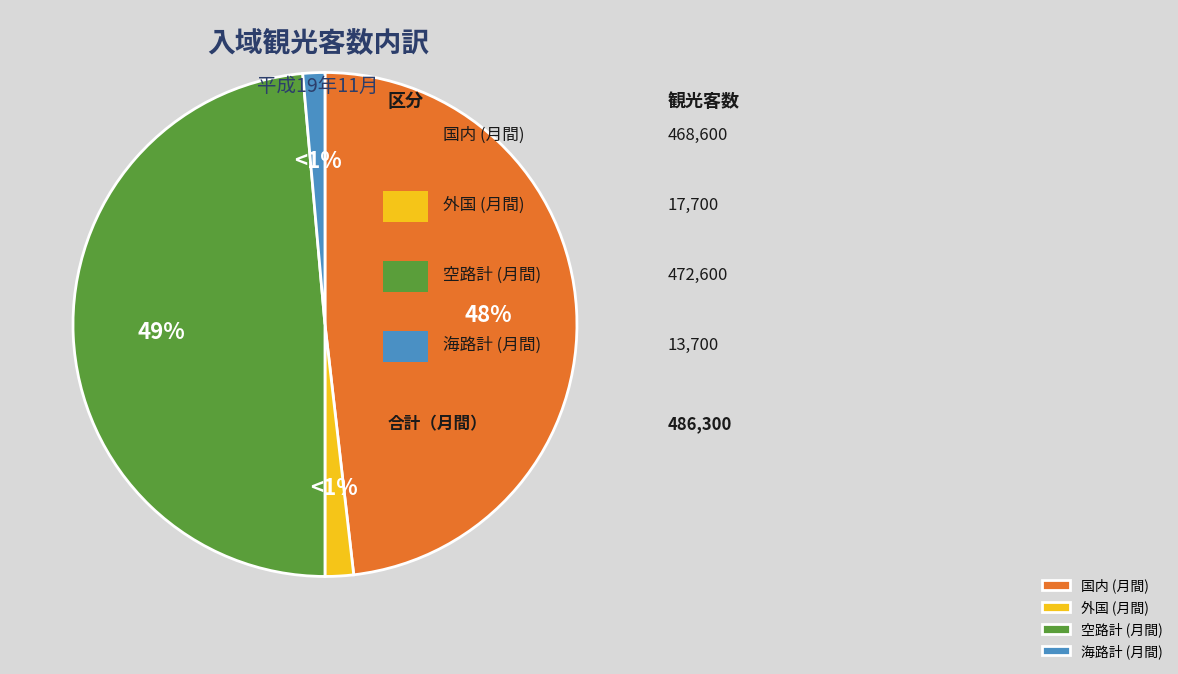

Approximately how many times larger is the value at 空路計 (月間) compared to 国内 (月間)?

1.0